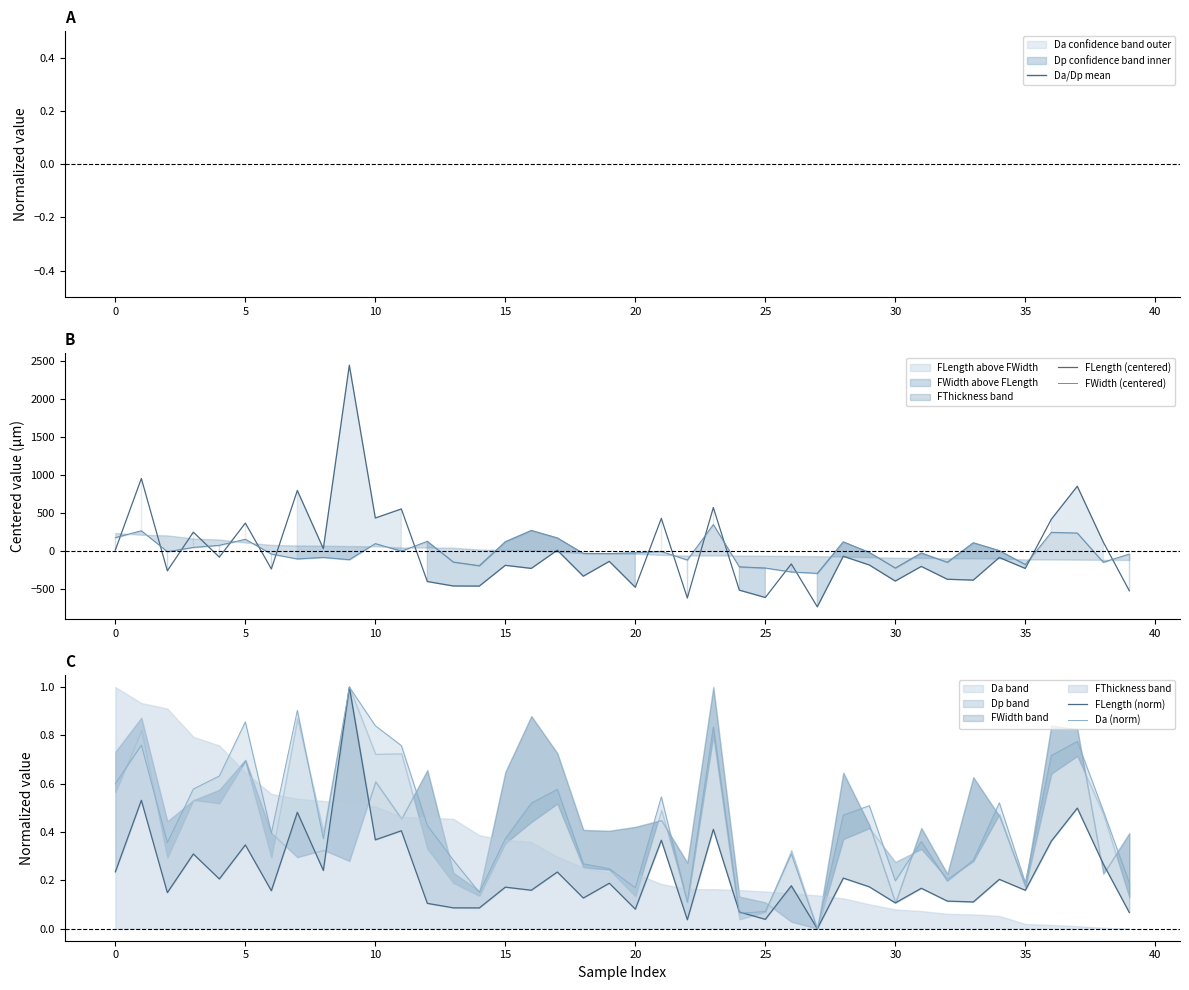

Which series has the widest spread of values?

FLength (centered)